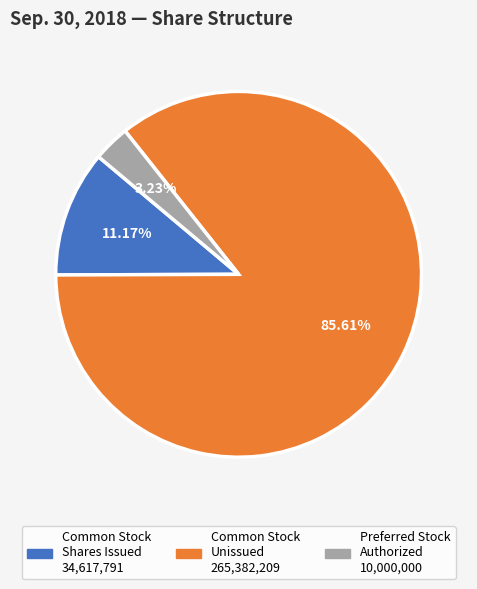

Is there any slice that represents more than half of the pie?

Yes